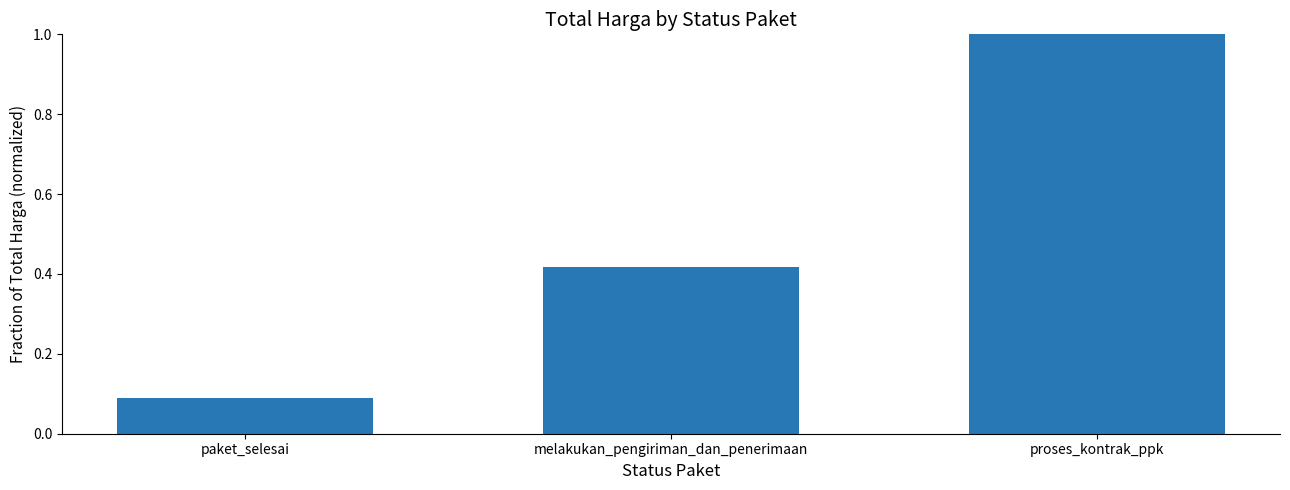

Where is the data nearest to the value 0?

paket_selesai